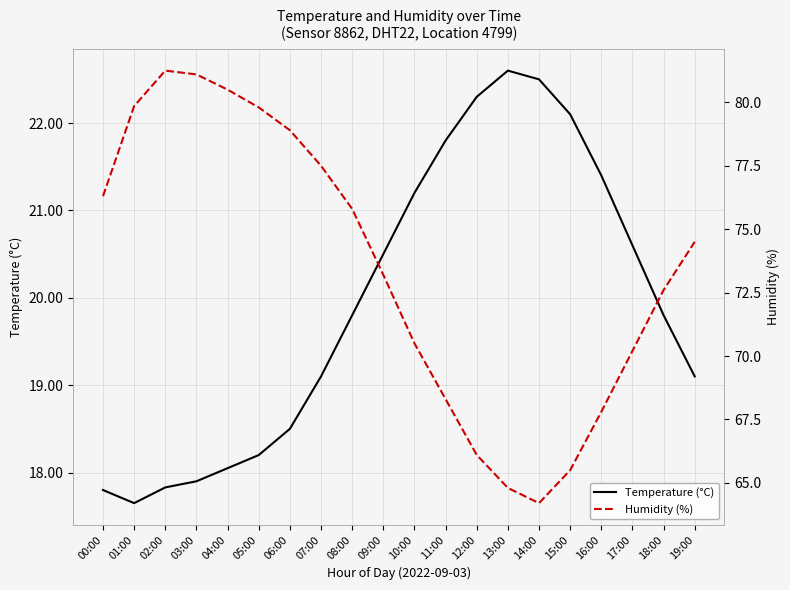

Reading left to right, transcribe all the data shown in this chart.

Temperature (°C): 00:00=17.8	01:00=17.6	02:00=17.8	03:00=17.9	04:00=18.1	05:00=18.2	06:00=18.5	07:00=19.1	08:00=19.8	09:00=20.5	10:00=21.2	11:00=21.8	12:00=22.3	13:00=22.6	14:00=22.5	15:00=22.1	16:00=21.4	17:00=20.6	18:00=19.8	19:00=19.1
Humidity (%): 00:00=76.3	01:00=79.8	02:00=81.2	03:00=81.1	04:00=80.5	05:00=79.8	06:00=78.9	07:00=77.5	08:00=75.8	09:00=73.2	10:00=70.5	11:00=68.3	12:00=66.1	13:00=64.8	14:00=64.2	15:00=65.5	16:00=67.8	17:00=70.2	18:00=72.6	19:00=74.5